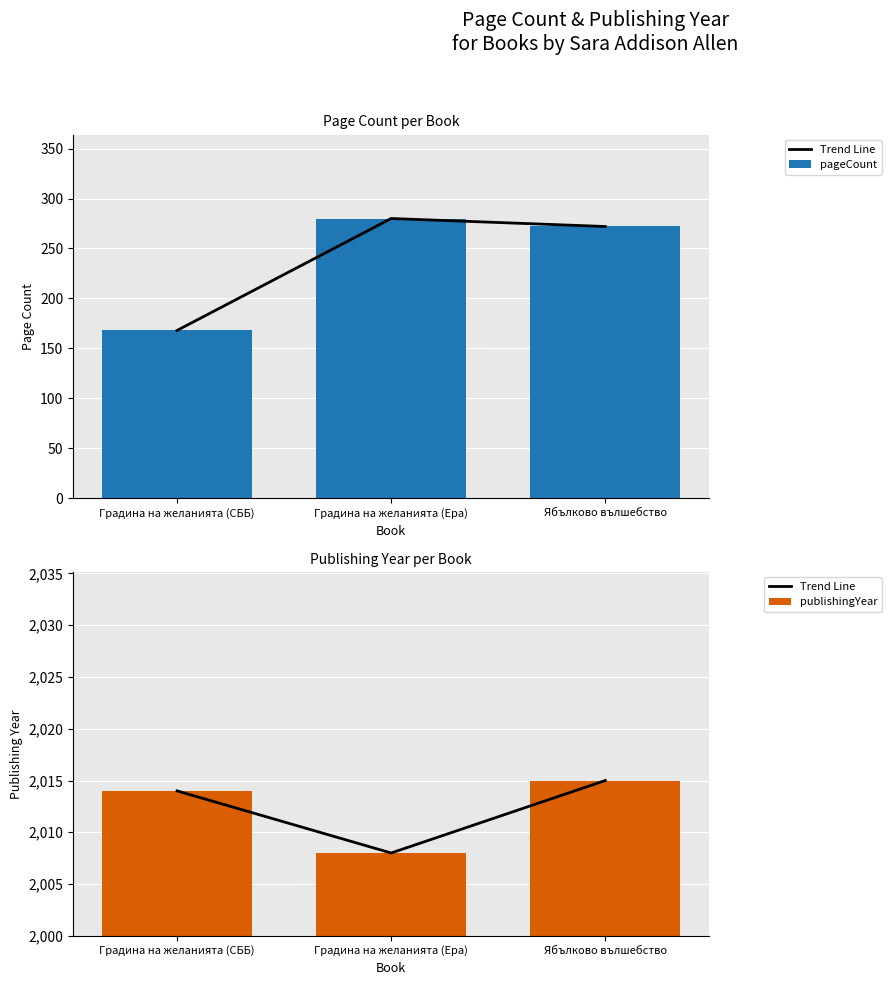

What is the approximate value of Trend Line at Градина на желанията (Ера)?

2008